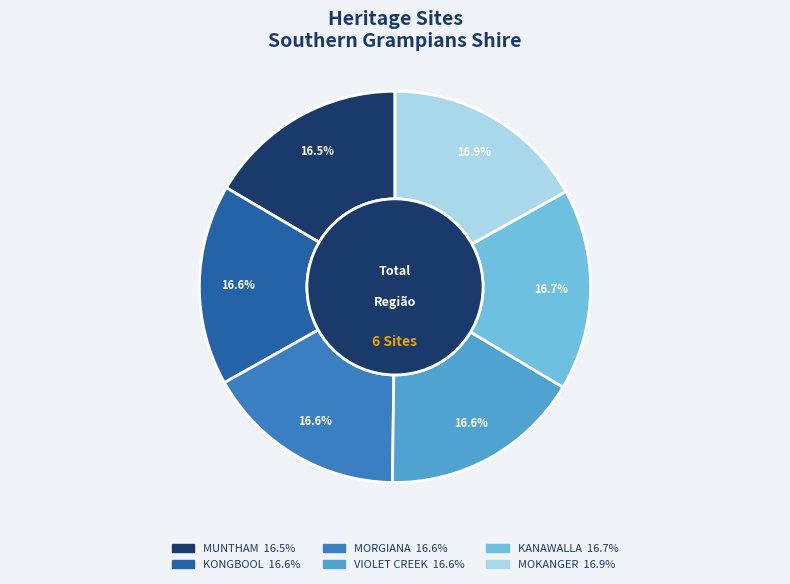

Does any single category account for the majority?

No